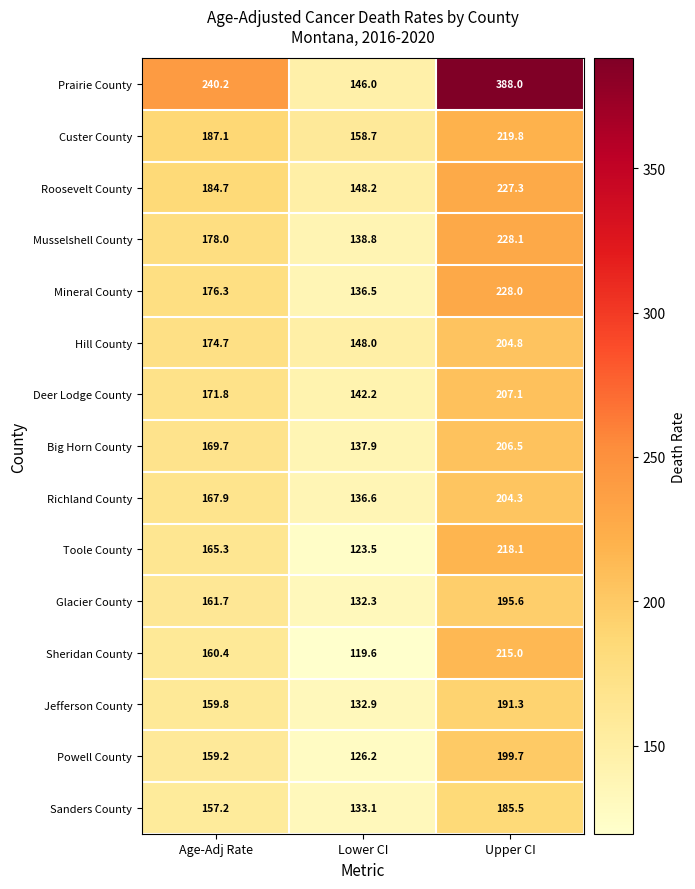

Rank the series by their maximum value, from highest to lowest.

Prairie County, Musselshell County, Mineral County, Roosevelt County, Custer County, Toole County, Sheridan County, Deer Lodge County, Big Horn County, Hill County, Richland County, Powell County, Glacier County, Jefferson County, Sanders County